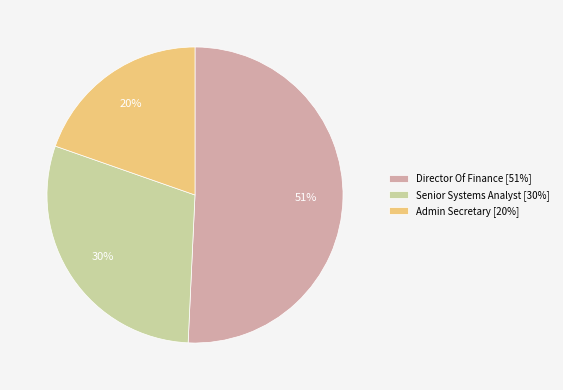

Which slice is the smallest?

Admin Secretary